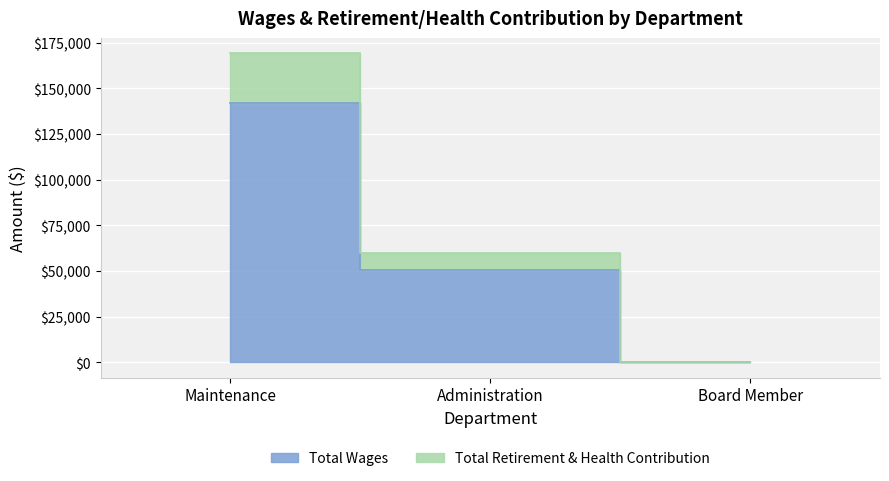

The Total Wages series shows 66989 at Board Member. True or false?

False